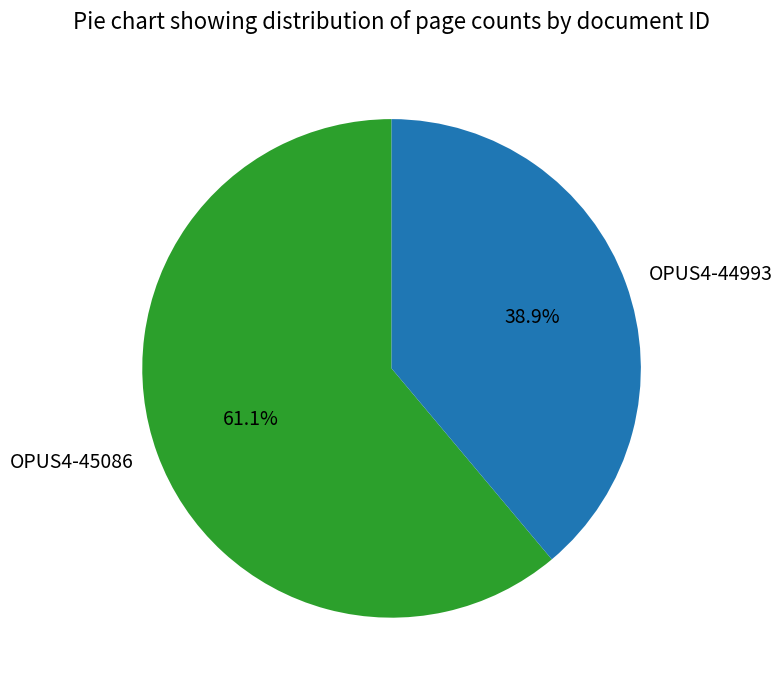

What is the ratio of the value at OPUS4-44993 to the value at OPUS4-45086?

0.6